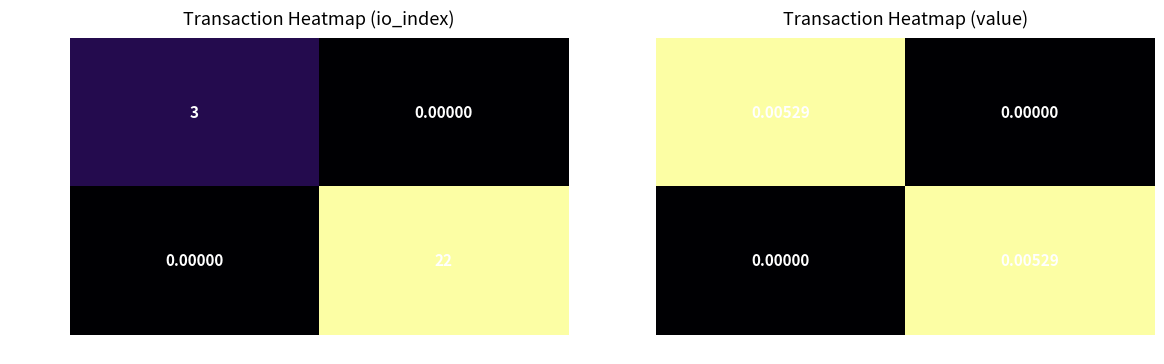

At how many categories does at least one series exceed 0?

2